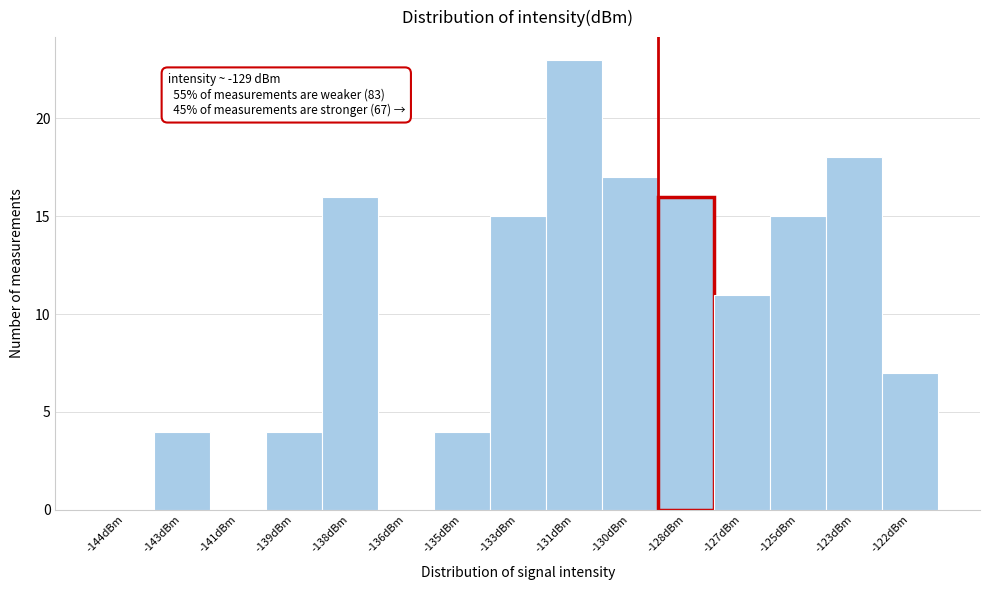

Reading right to left, what are all the values shown in this chart?

-122dBm=7	-123dBm=18	-125dBm=15	-127dBm=11	-128dBm=16	-130dBm=17	-131dBm=23	-133dBm=15	-135dBm=4	-136dBm=0	-138dBm=16	-139dBm=4	-141dBm=0	-143dBm=4	-144dBm=0